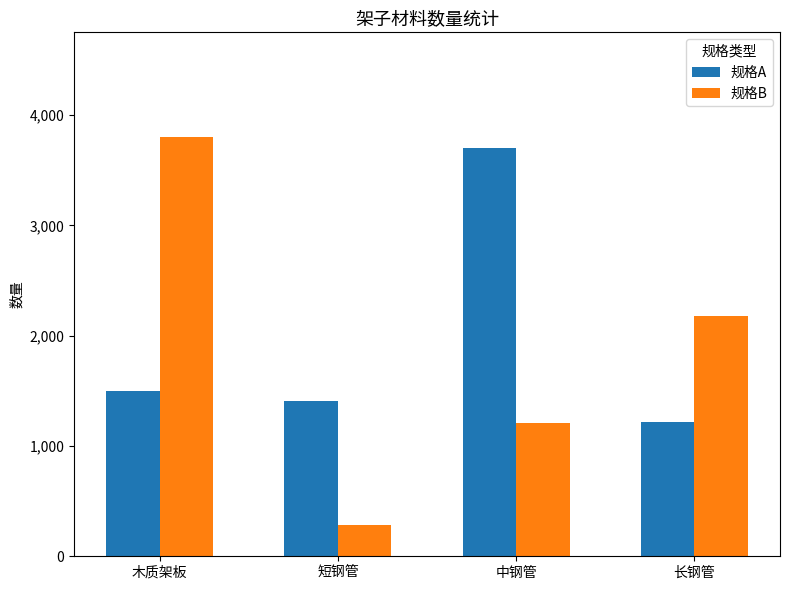

What is the total value across all series at 中钢管?

4910